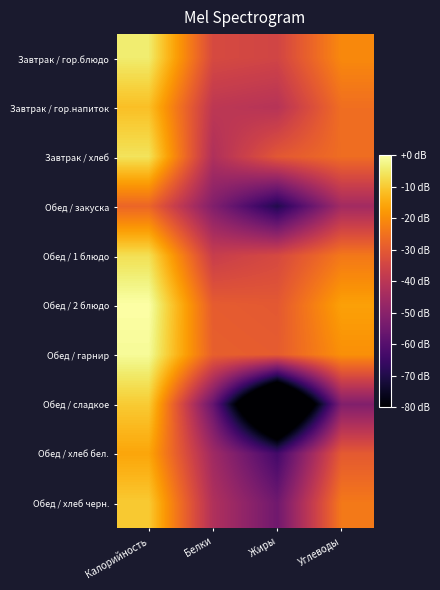

Count the number of categories in the chart.

4